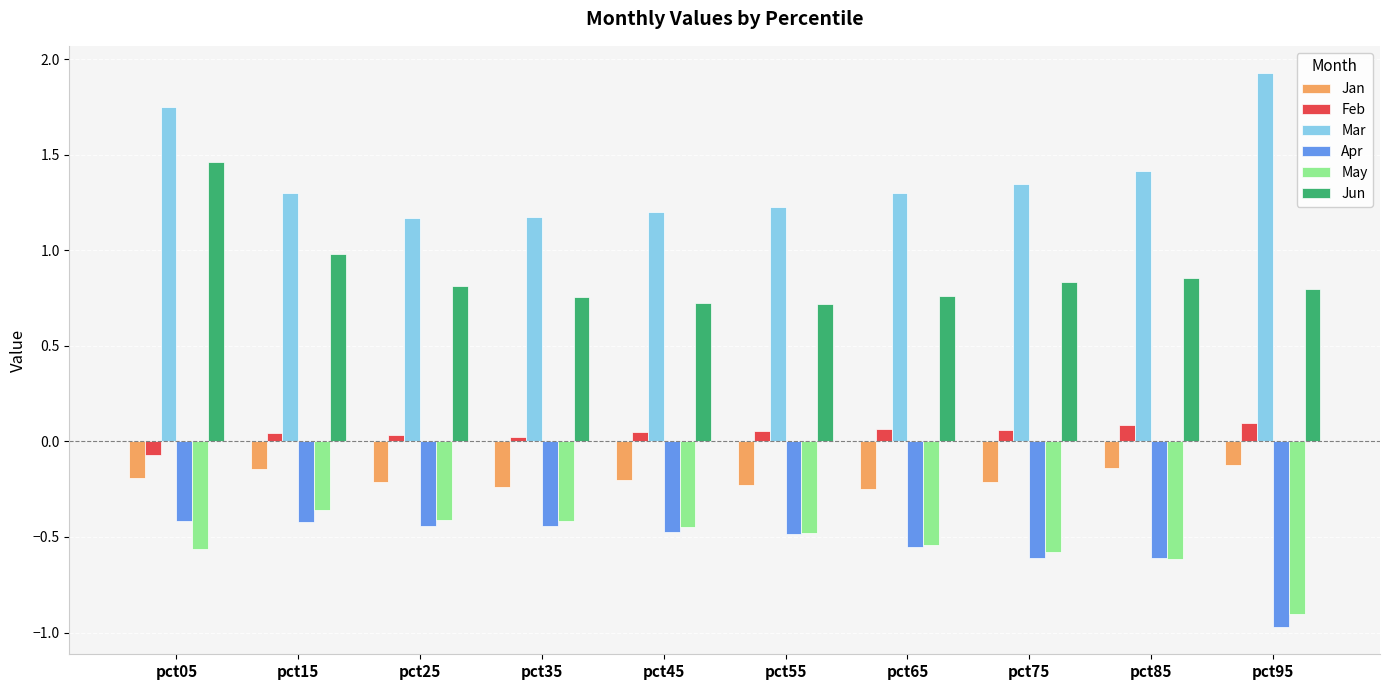

List the series in order of their peak value, lowest first.

Apr, May, Jan, Feb, Jun, Mar